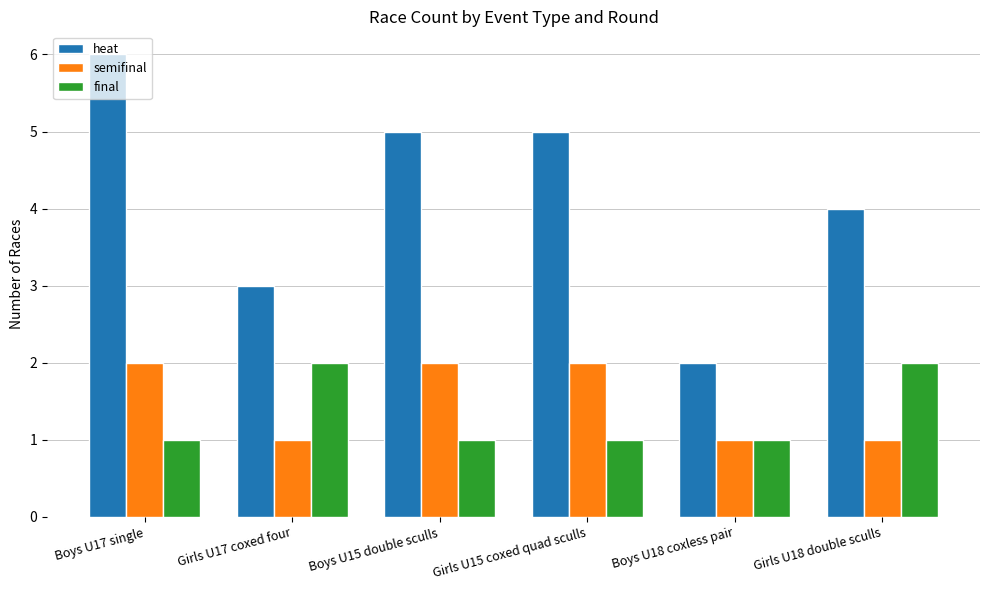

True or false: final has a value of 0 at Boys U15 double sculls.

False